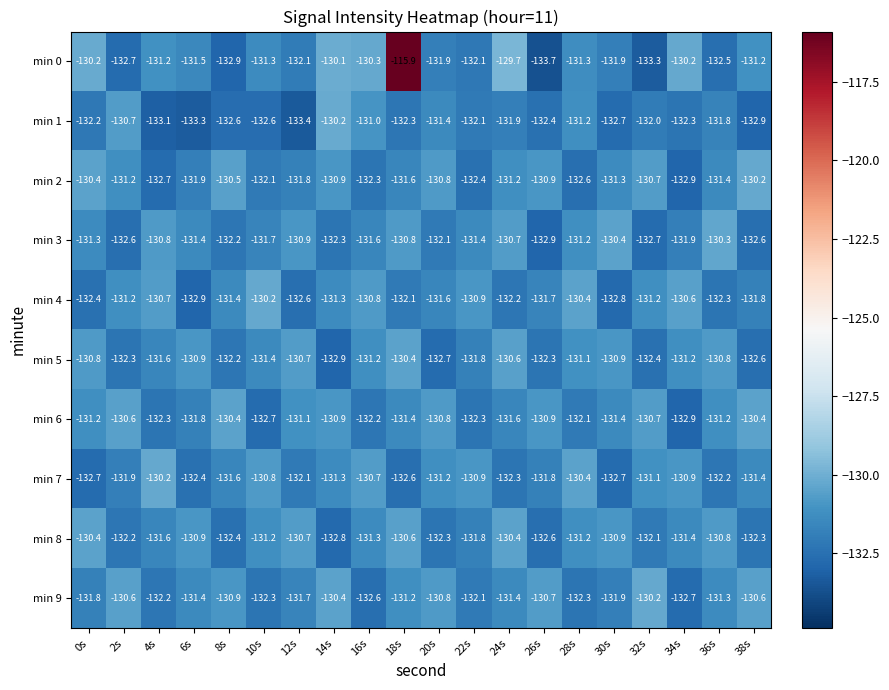

At which category is the sum across all series the highest?

18s